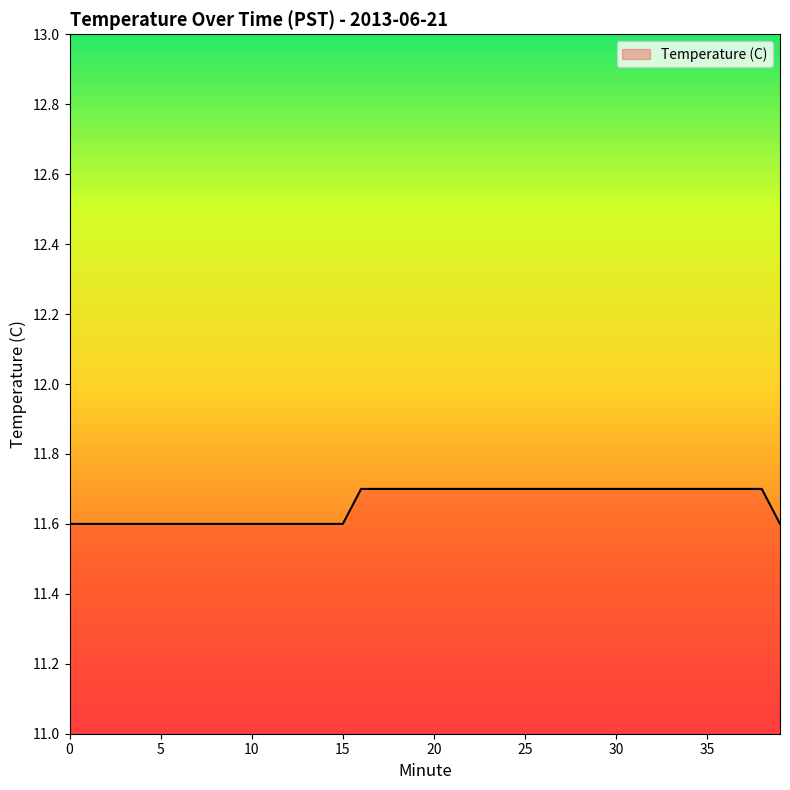

Reading right to left, extract all data points from this chart.

11.6	11.7	11.7	11.7	11.7	11.7	11.7	11.7	11.7	11.7	11.7	11.7	11.7	11.7	11.7	11.7	11.7	11.7	11.7	11.7	11.7	11.7	11.7	11.7	11.6	11.6	11.6	11.6	11.6	11.6	11.6	11.6	11.6	11.6	11.6	11.6	11.6	11.6	11.6	11.6